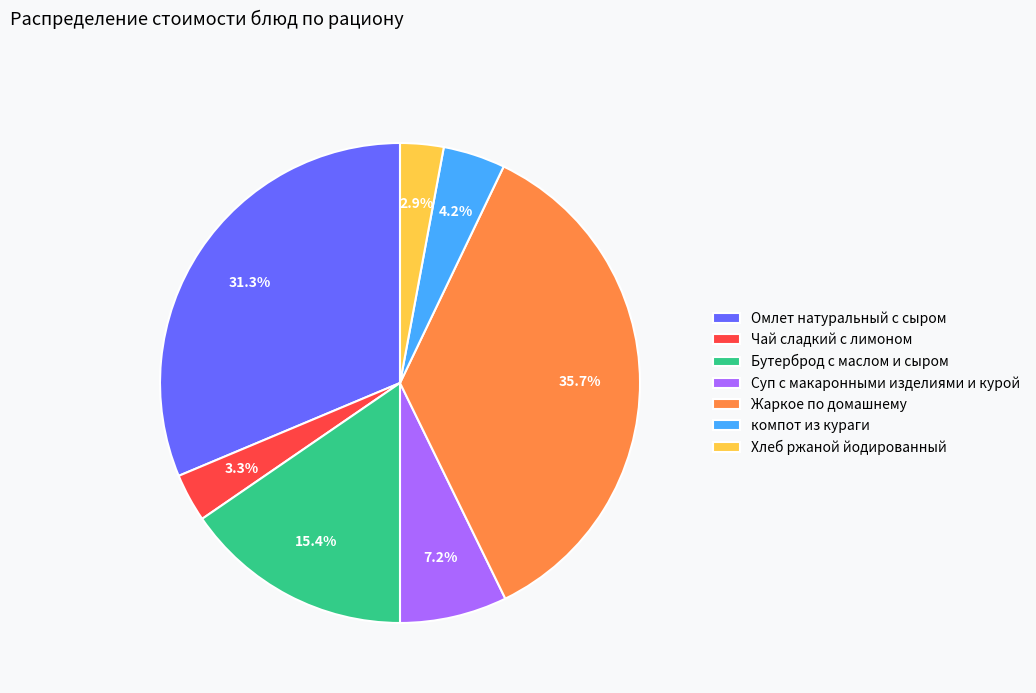

Do Хлеб ржаной йодированный and Омлет натуральный с сыром together represent more than half of the pie?

No